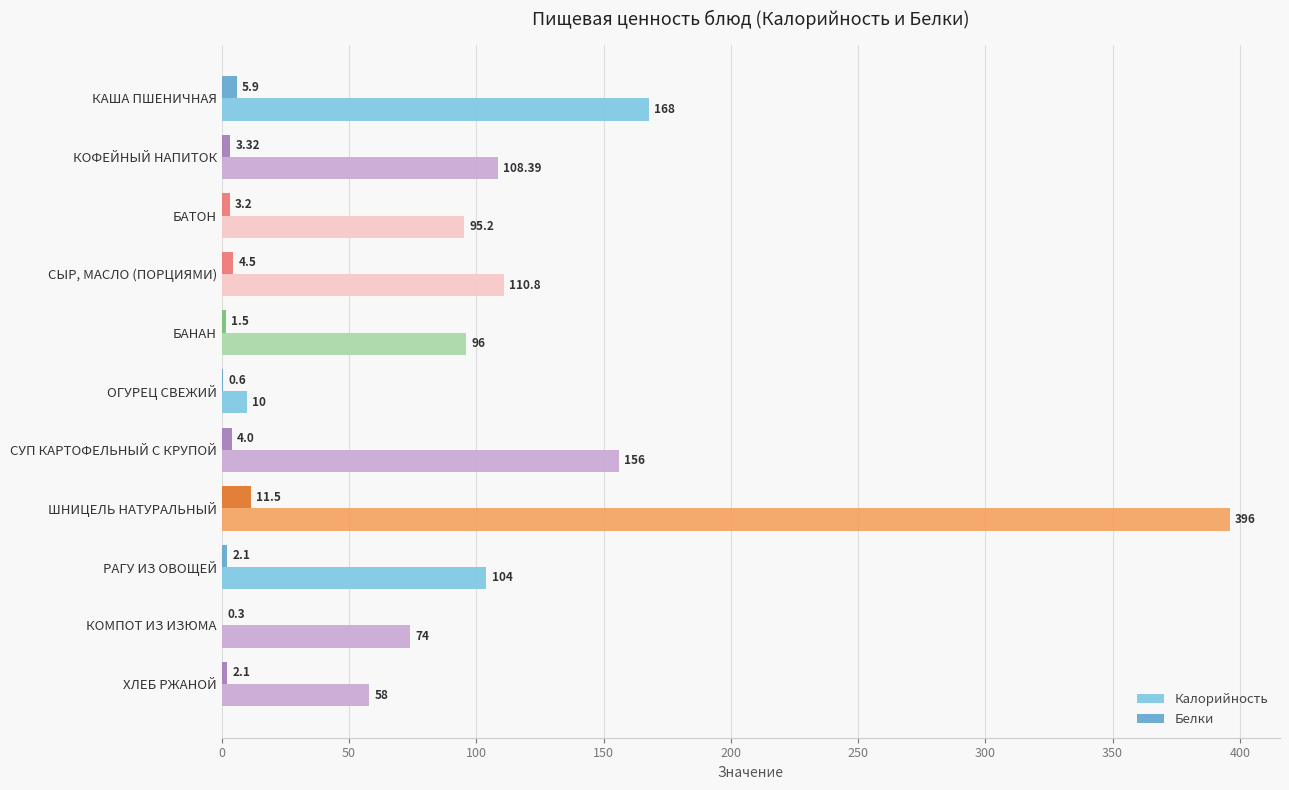

Which series has the largest total across all categories?

Калорийность